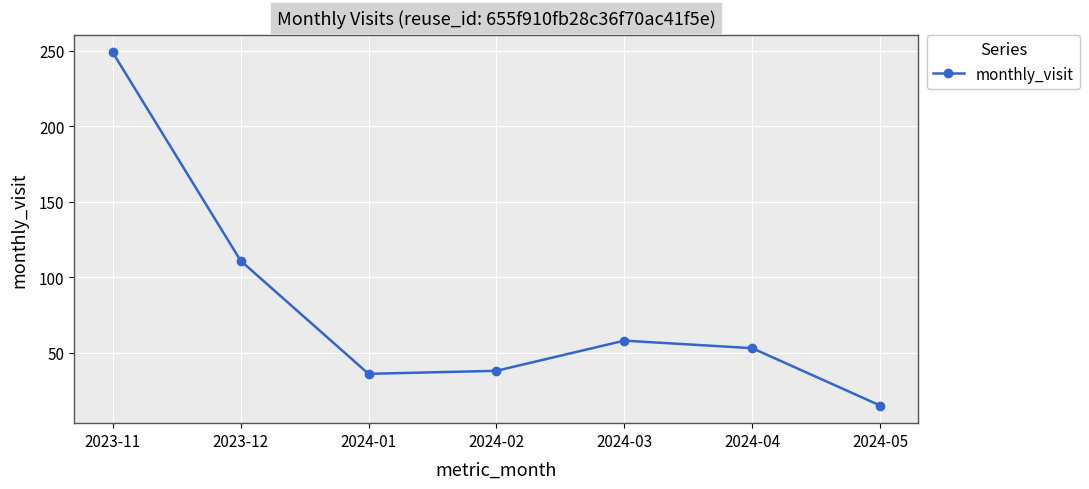

The value at 2023-11 is 249. True or false?

True